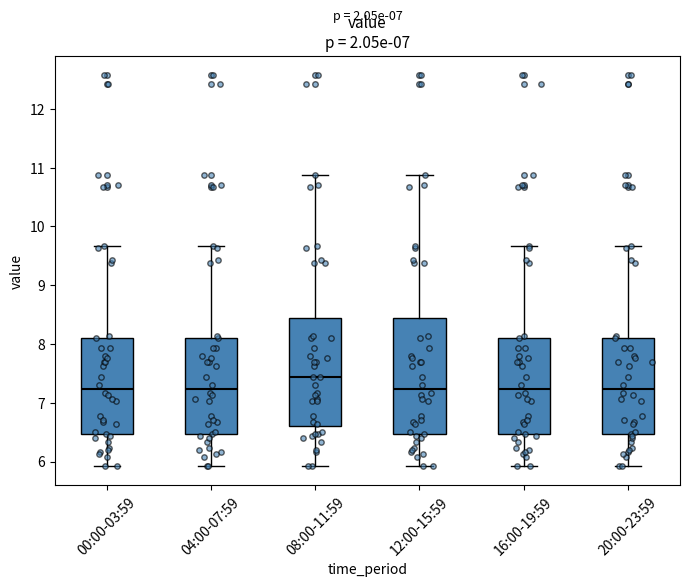

Comparing the boxes themselves (not the whiskers), which one is the tallest?

12:00-15:59